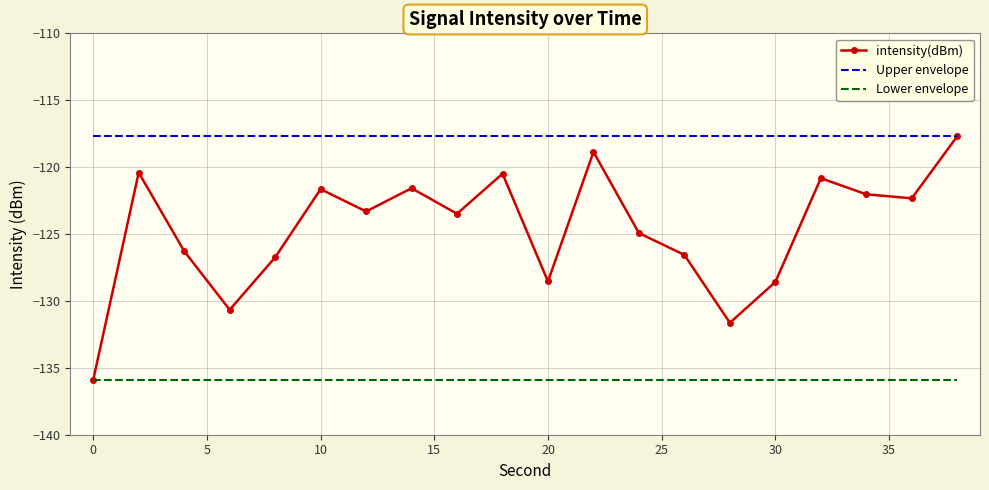

Which series has the widest spread of values?

intensity(dBm)